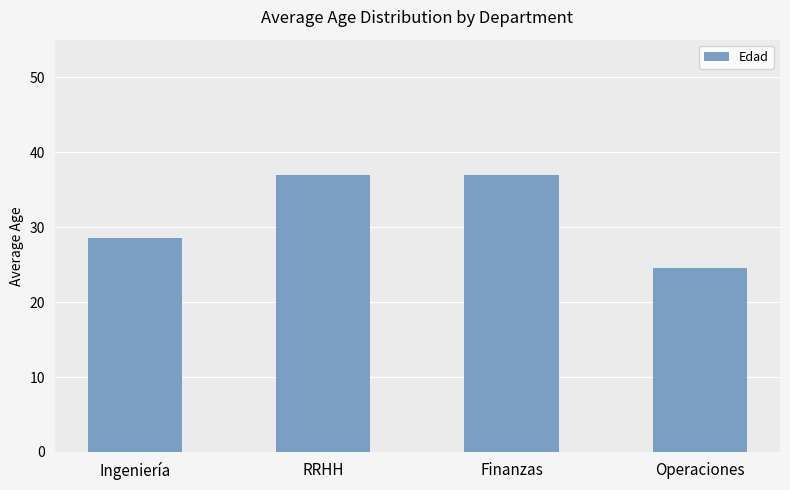

Reading left to right, what are all the values shown in this chart?

Ingeniería=28.5	RRHH=37.0	Finanzas=37.0	Operaciones=24.5